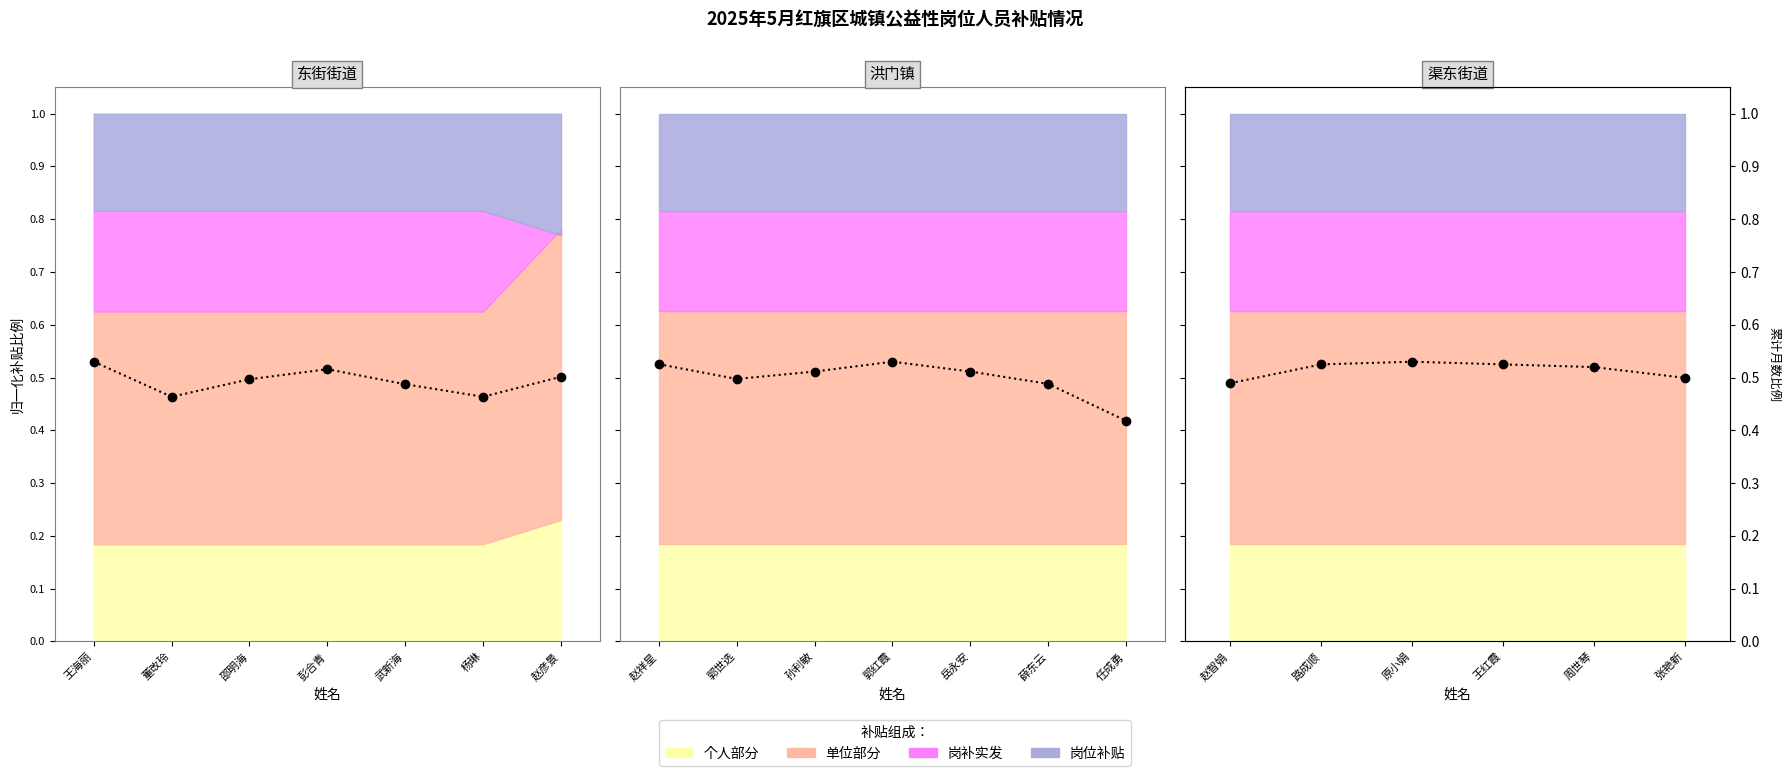

True or false: the data shows 0.5 at 张艳新.

True